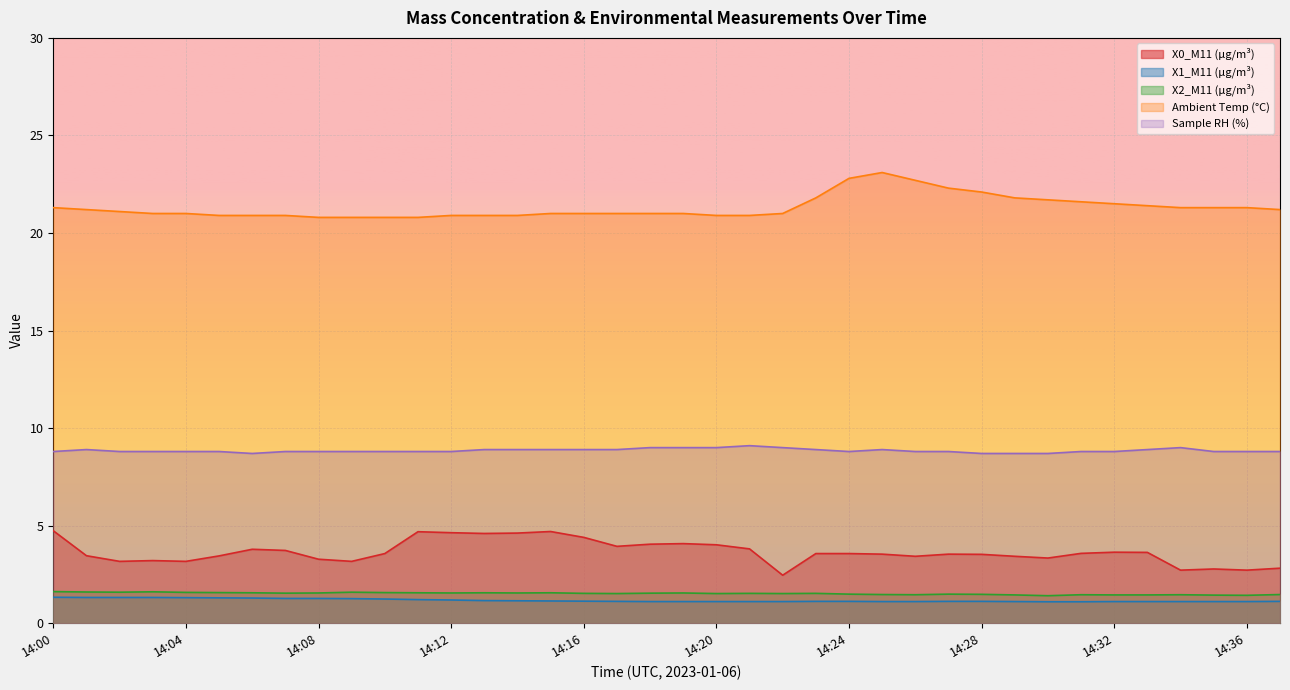

The value of Ambient Temp (°C) at 14:00 is 34.1. True or false?

False